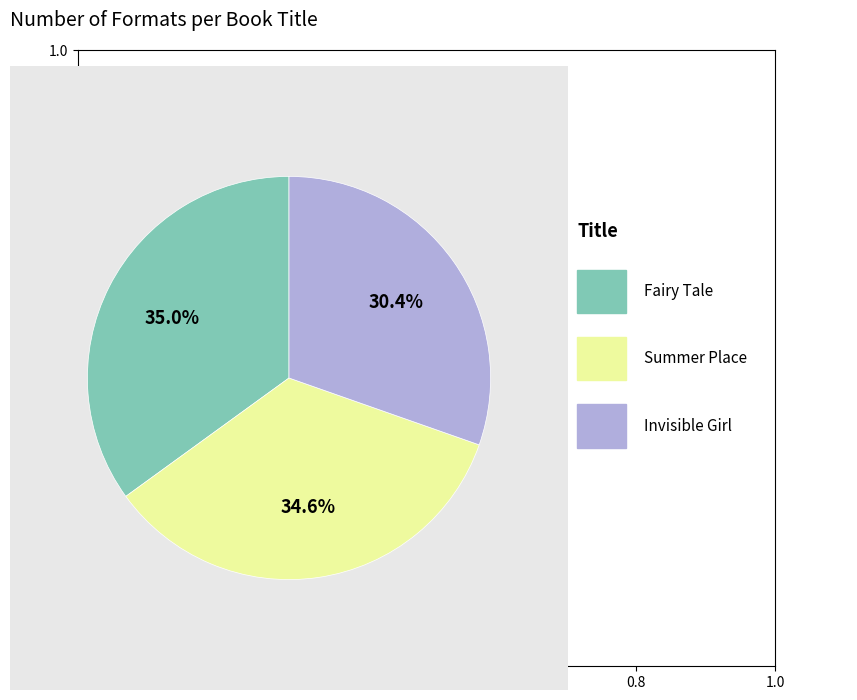

Does any single category account for the majority?

No